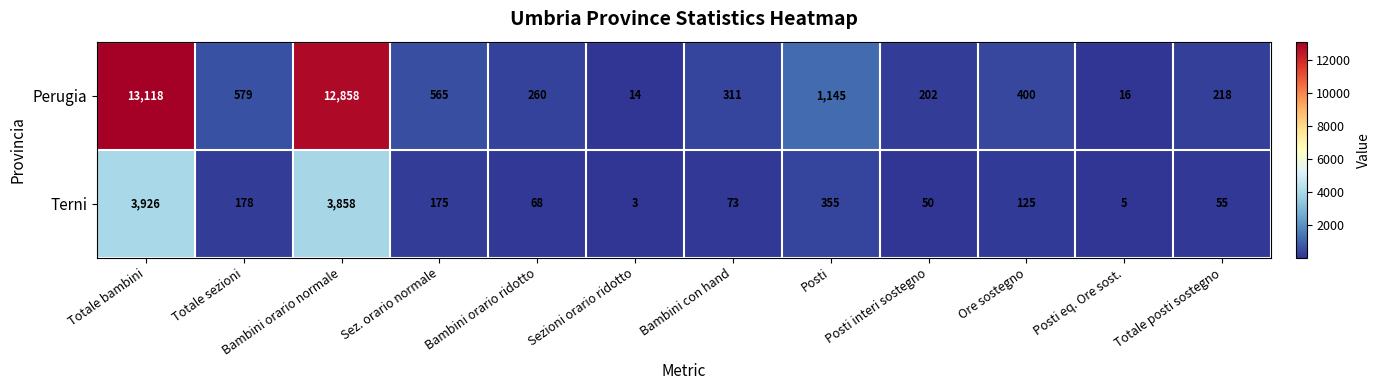

Which series has the largest range (max minus min)?

Perugia